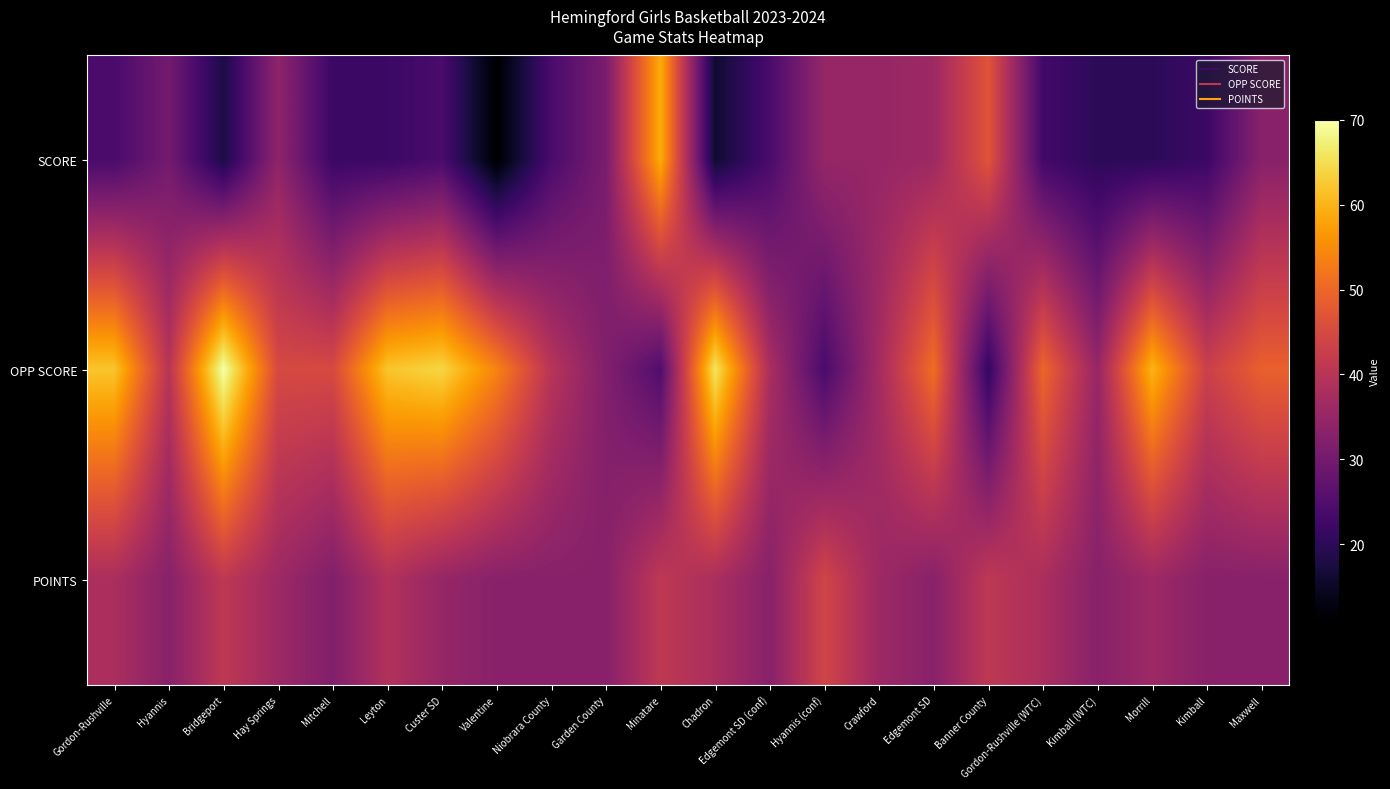

List the series in order of their peak value, lowest first.

POINTS, SCORE, OPP SCORE